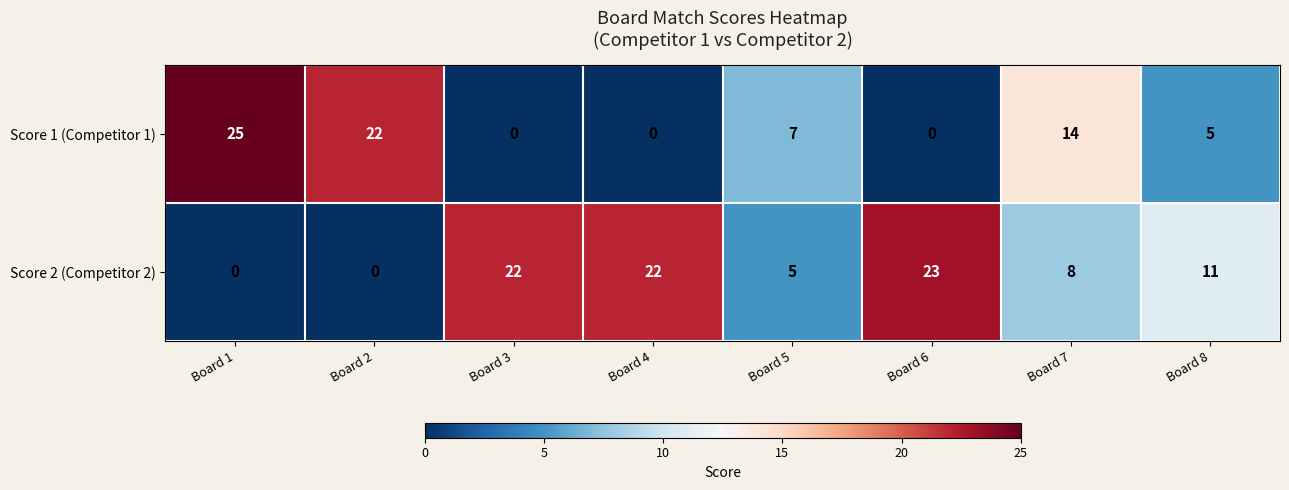

Which category has the highest value in the Score 2 (Competitor 2) series?

Board 6